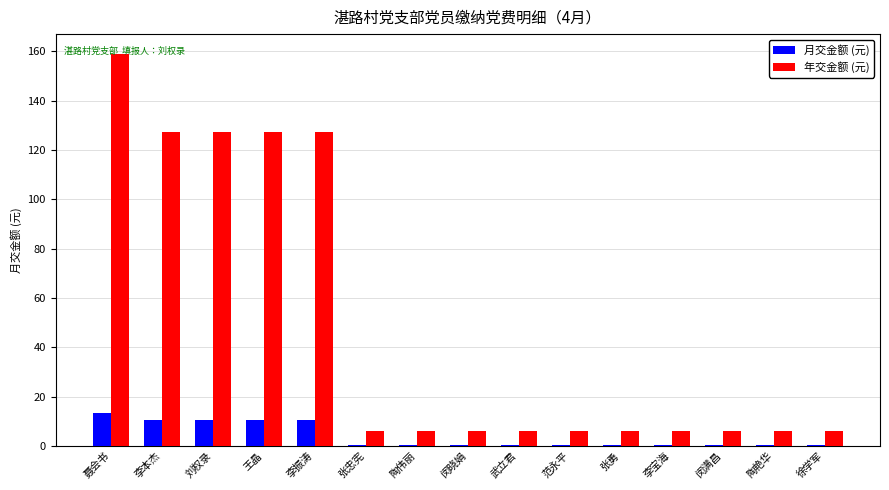

The value of 月交金额 (元) at 王晶 is 10.6. True or false?

True